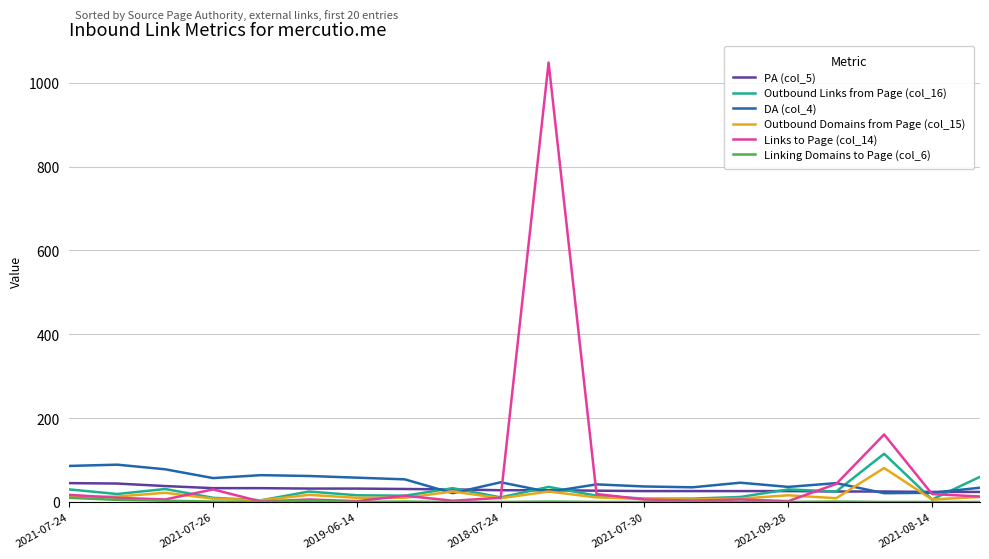

What is the greatest value displayed?

1048